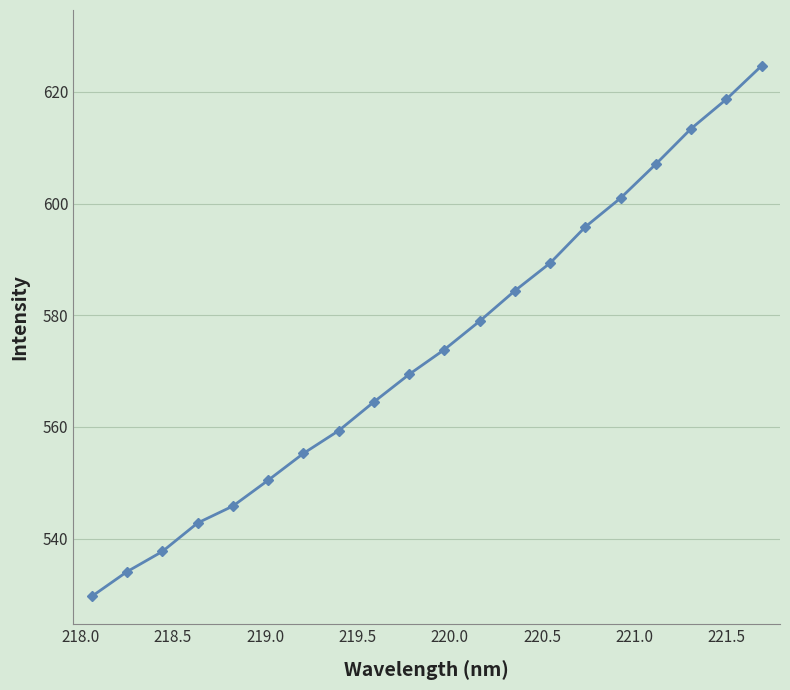

What is the value of the 4th point from the left?

542.8